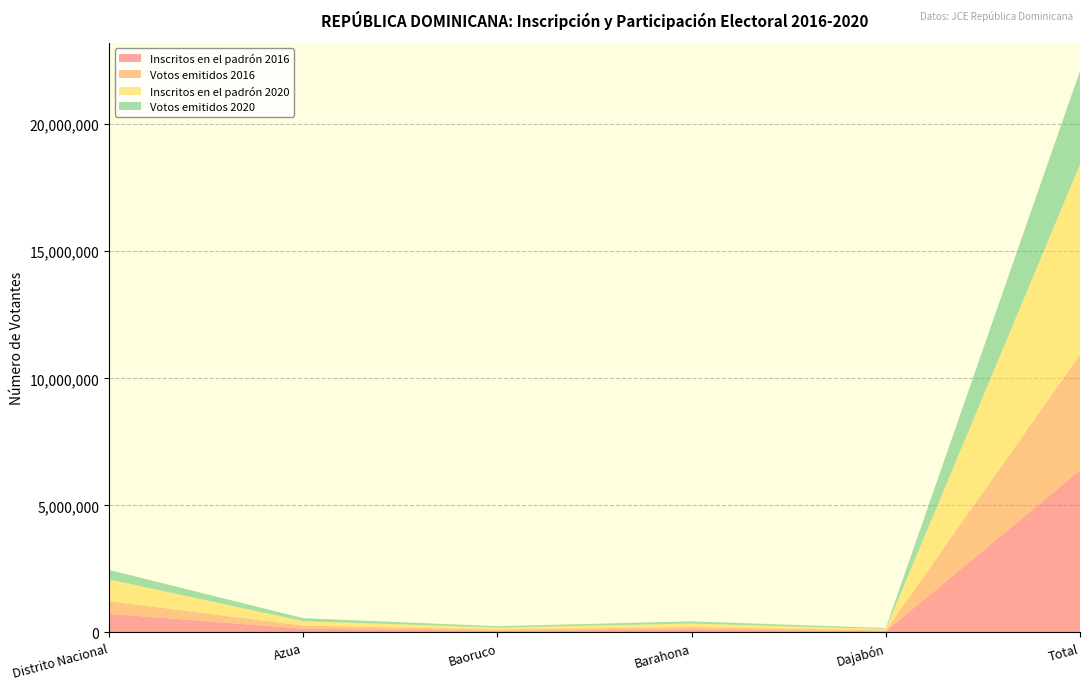

Reading left to right, what are all the values shown in this chart?

Inscritos en el padrón 2016: 733552	148957	66120	118820	46989	6380722
Votos emitidos 2016: 497351	122417	52642	93726	38302	4549842
Inscritos en el padrón 2020: 858890	172207	77226	137910	53015	7487040
Votos emitidos 2020: 371133	118359	50523	84885	35893	3679081